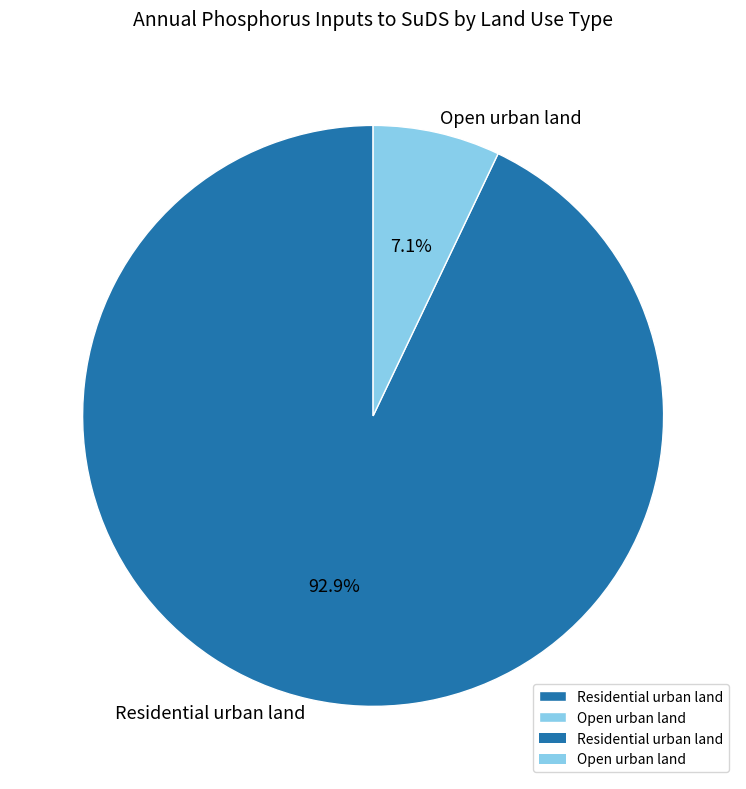

Between Open urban land and Residential urban land, which is larger?

Residential urban land